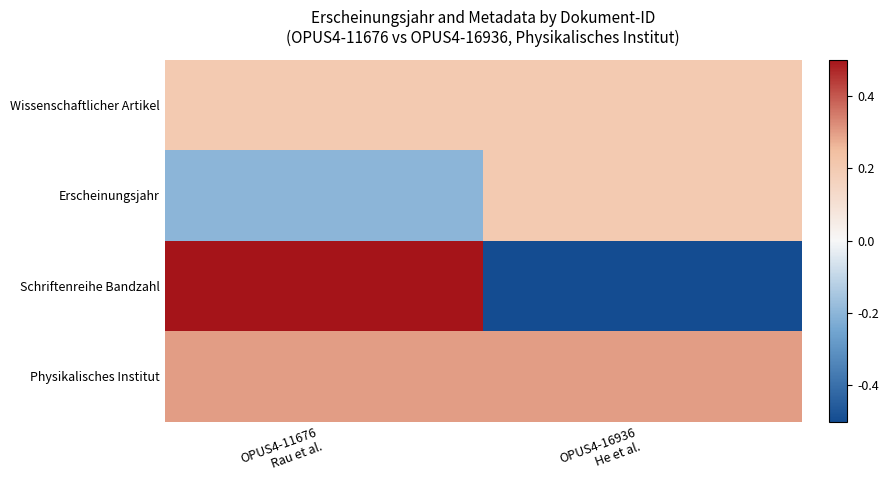

How many distinct data groups are displayed?

4